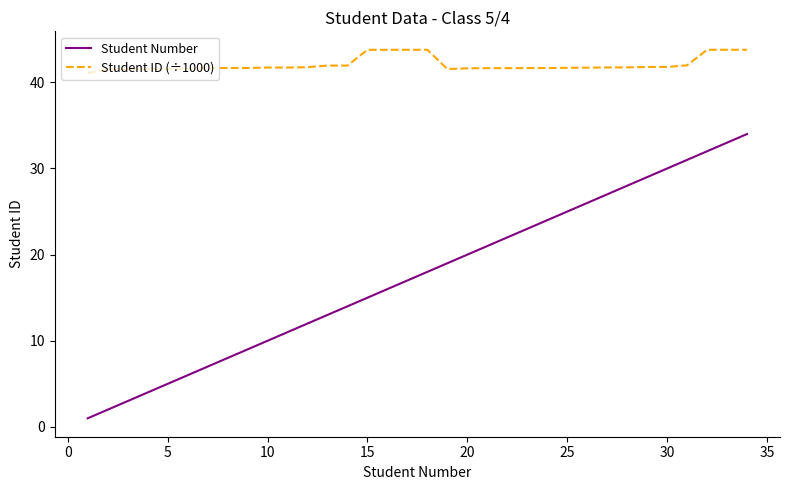

What is the maximum value for Student ID (÷1000)?

43.8